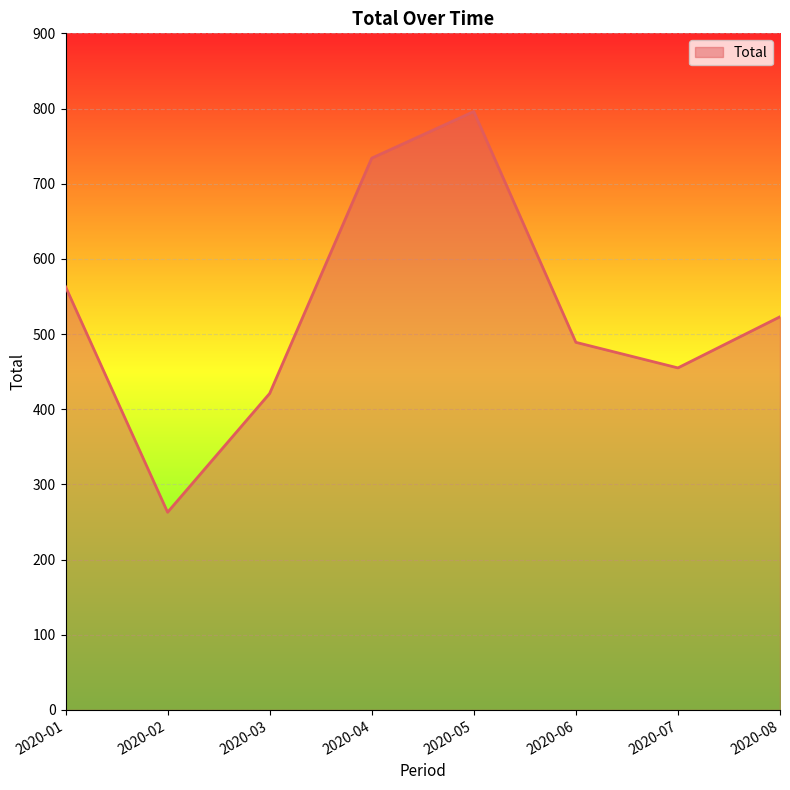

How many distinct data groups are displayed?

1